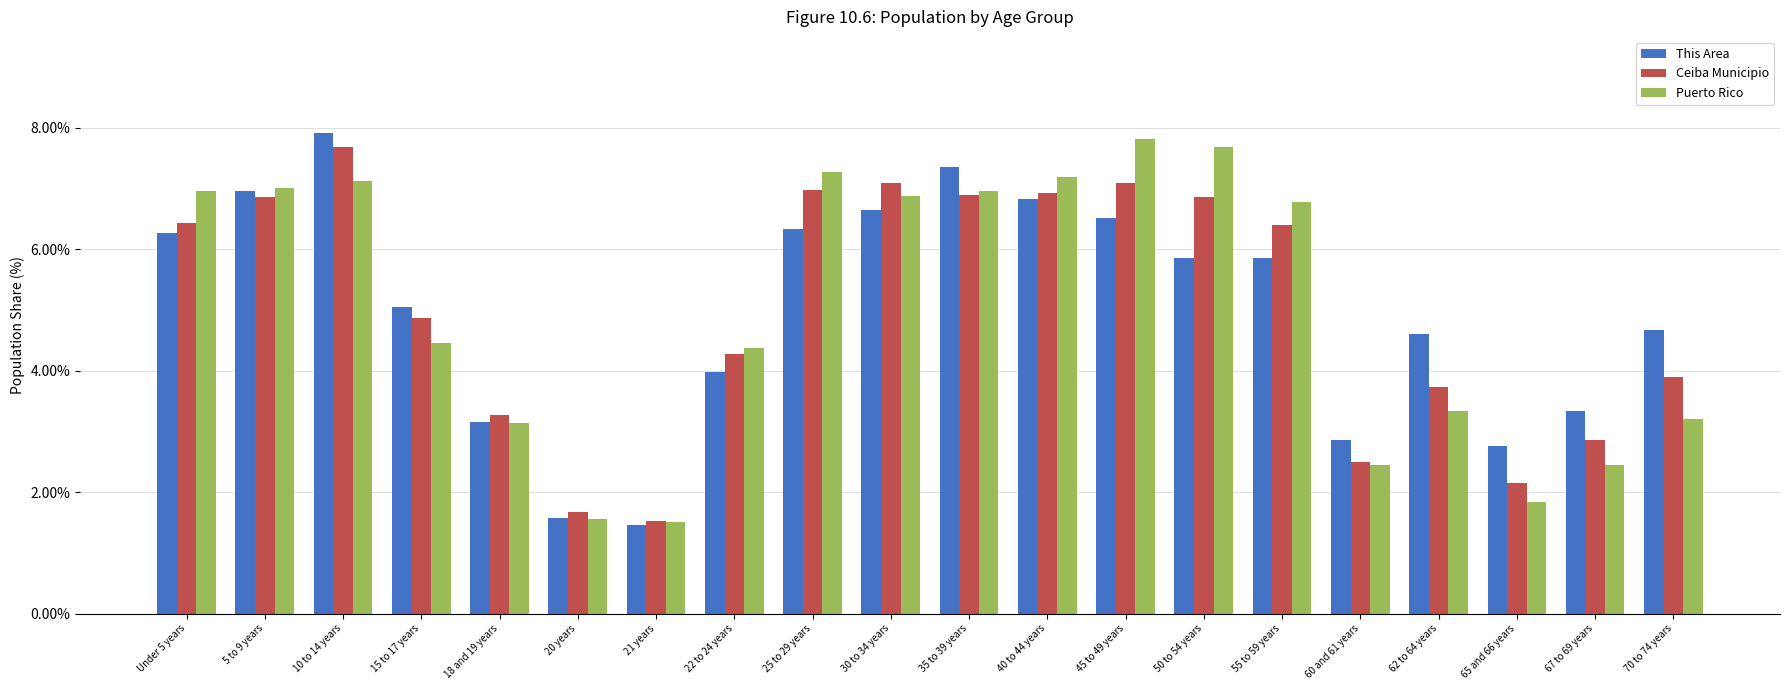

What is the sum of the Puerto Rico values at 10 to 14 years and 15 to 17 years?

11.6